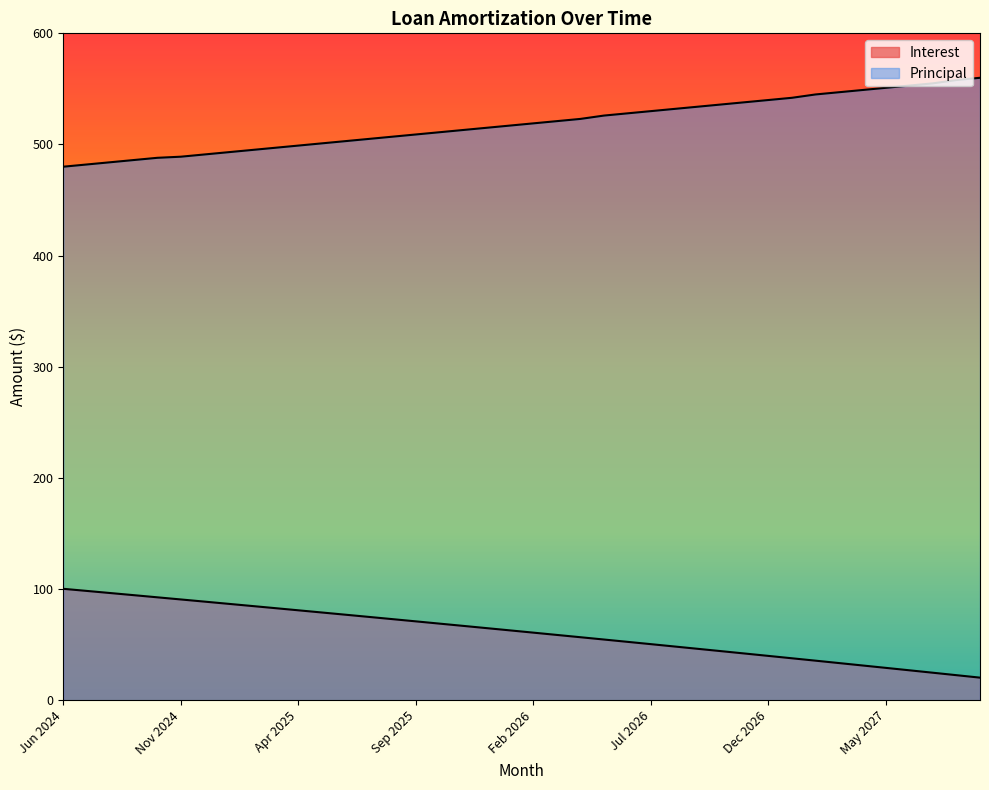

At which category is the sum across all series the highest?

May 2026